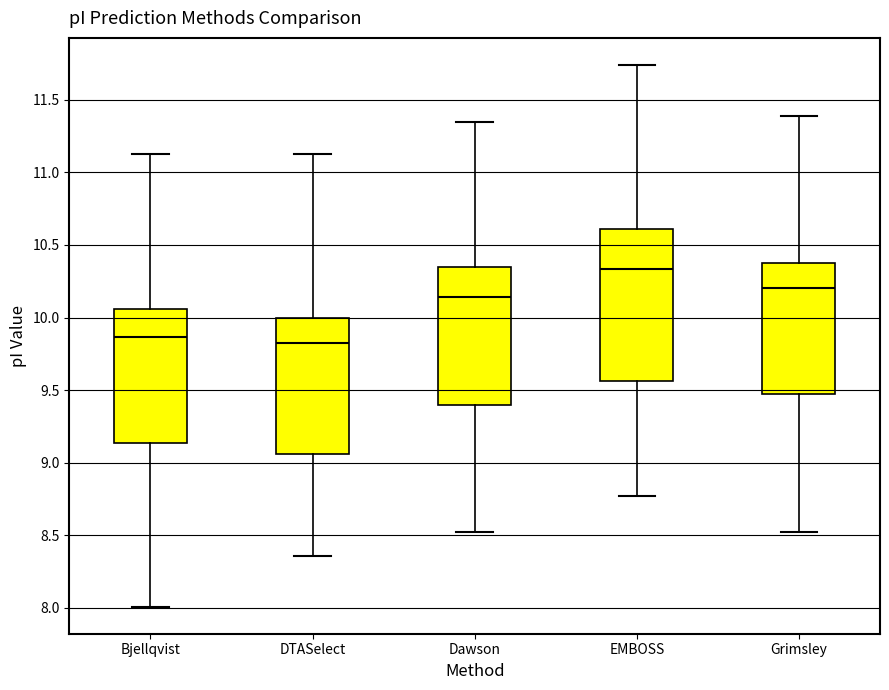

Where is the upper edge of the box for Grimsley on the y-axis? The values are not printed on the chart, so give them approximately, as read against the axis.

10.40